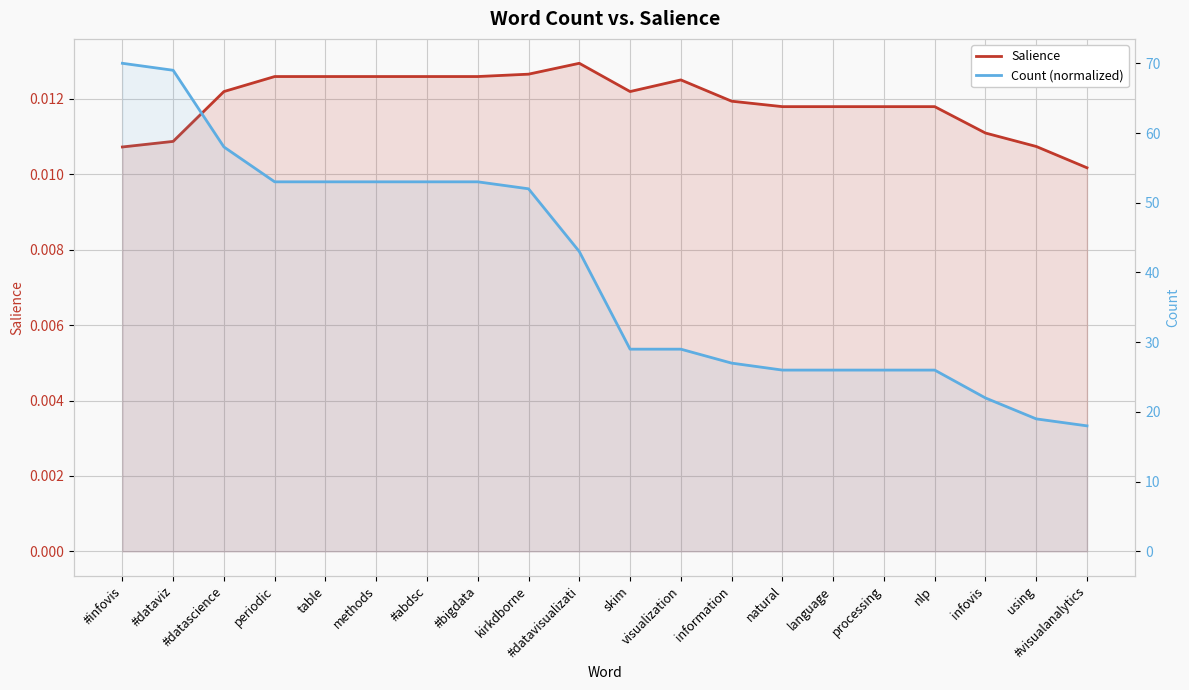

What is the minimum value for Count (normalized)?

18.0